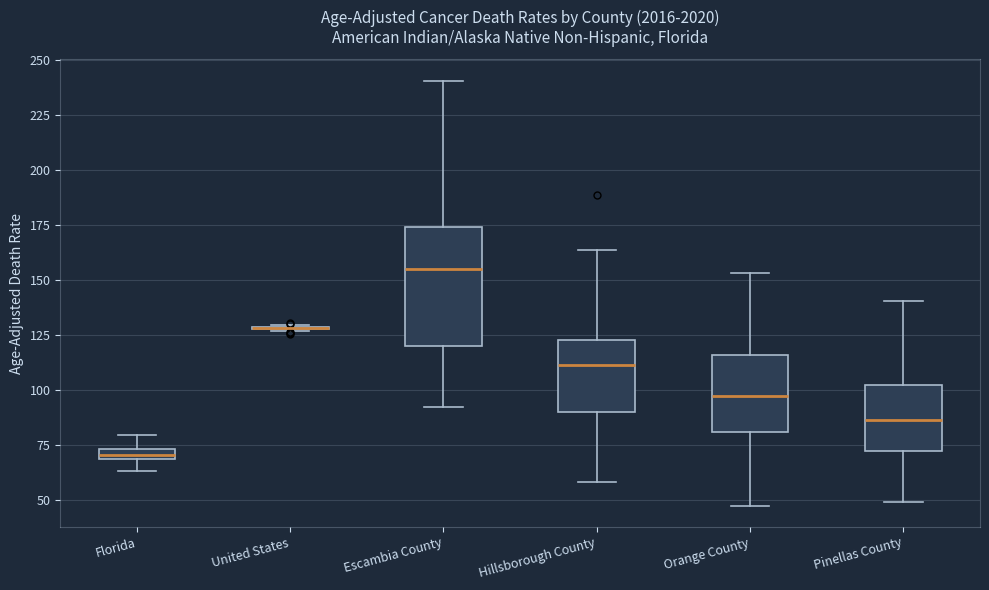

Which box is the tallest, from its lower edge to its upper edge?

Escambia County